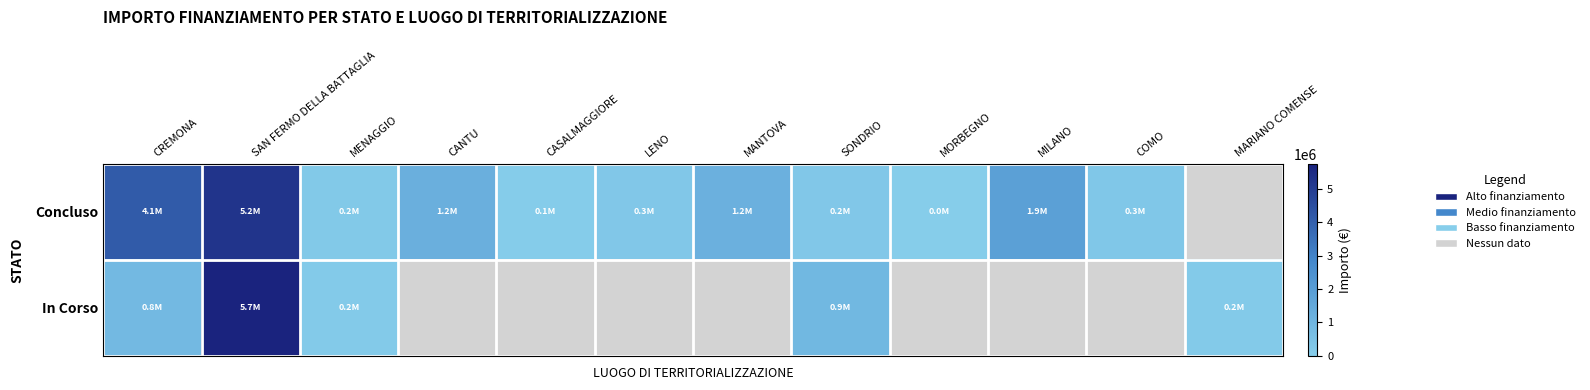

List the labels in order of Concluso value, smallest first.

MORBEGNO, CASALMAGGIORE, MENAGGIO, SONDRIO, LENO, COMO, MANTOVA, CANTU, MILANO, CREMONA, SAN FERMO DELLA BATTAGLIA, MARIANO COMENSE